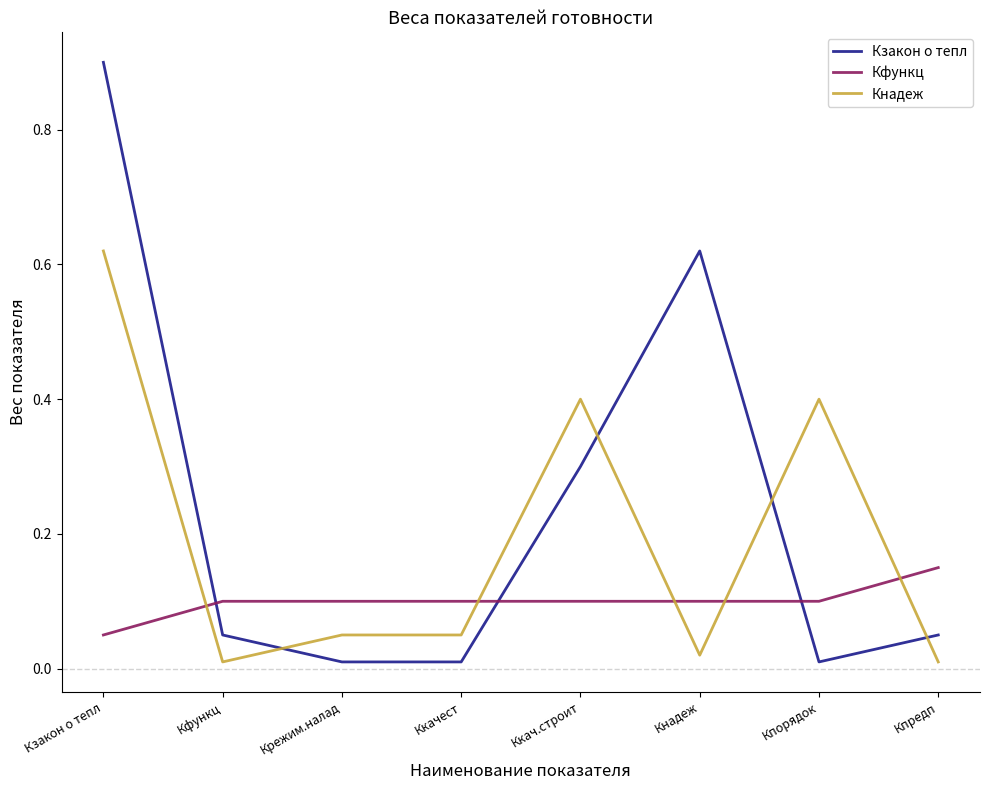

How many lines are shown in the chart?

3